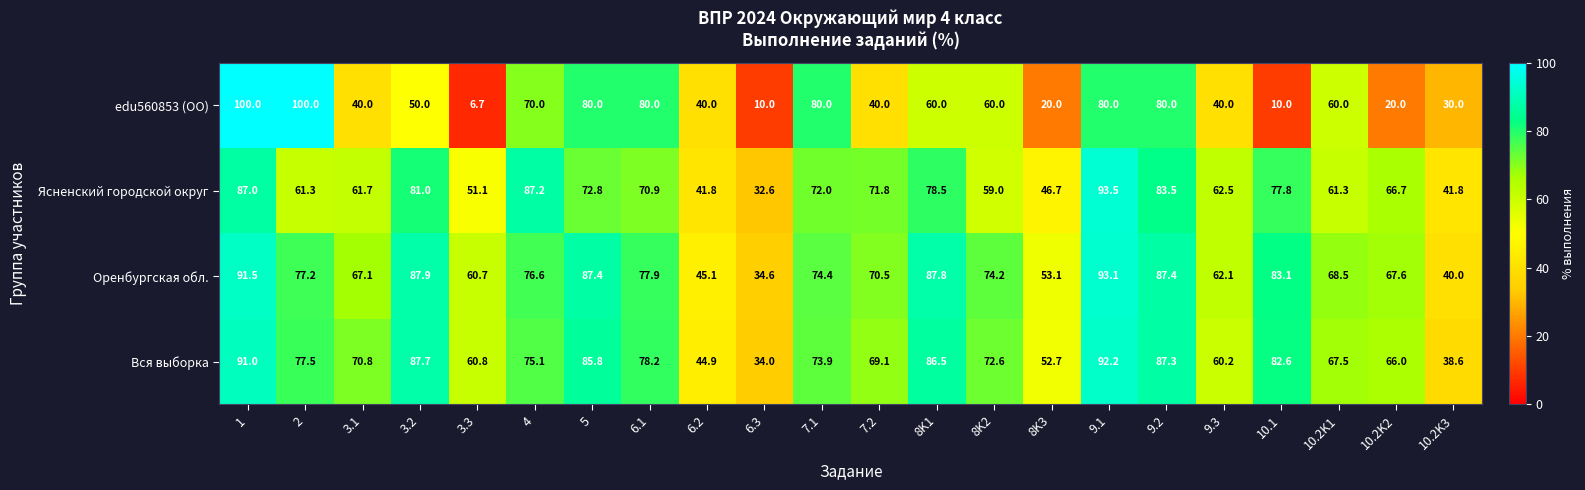

Count the edu560853 (ОО) values in the range 30 to 80.

15